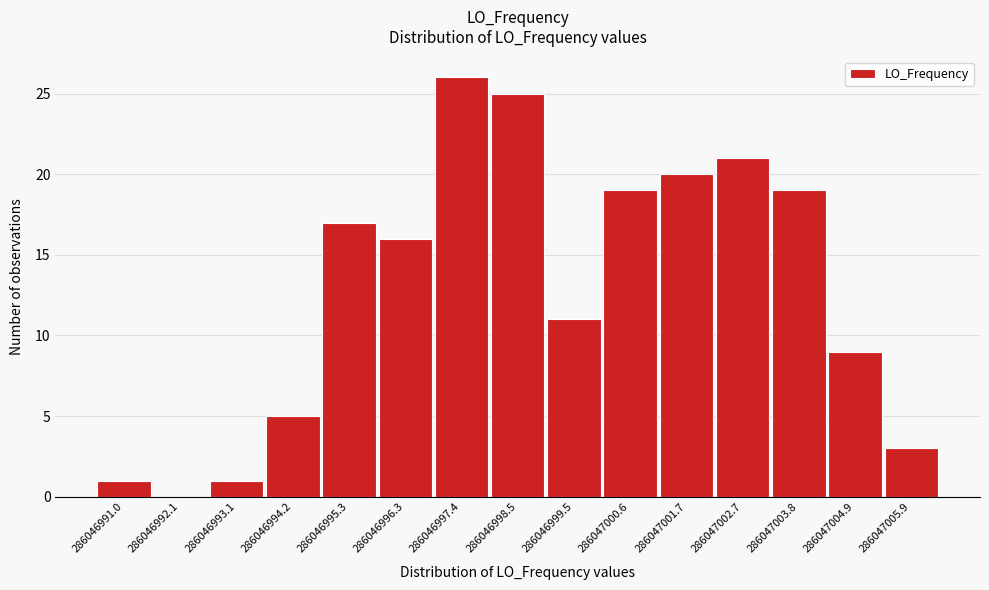

Reading left to right, what are all the values shown in this chart?

286046991.0=1	286046992.1=0	286046993.1=1	286046994.2=5	286046995.3=17	286046996.3=16	286046997.4=26	286046998.5=25	286046999.5=11	286047000.6=19	286047001.7=20	286047002.7=21	286047003.8=19	286047004.9=9	286047005.9=3